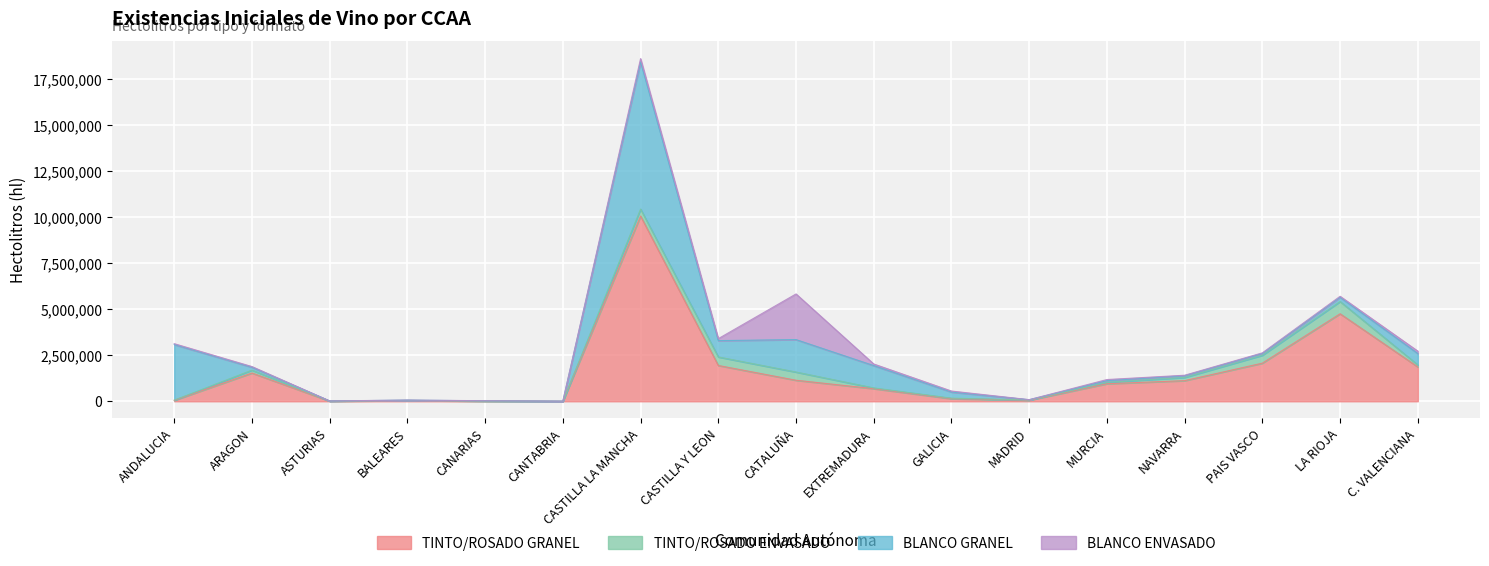

What is the minimum value for BLANCO ENVASADO?

219